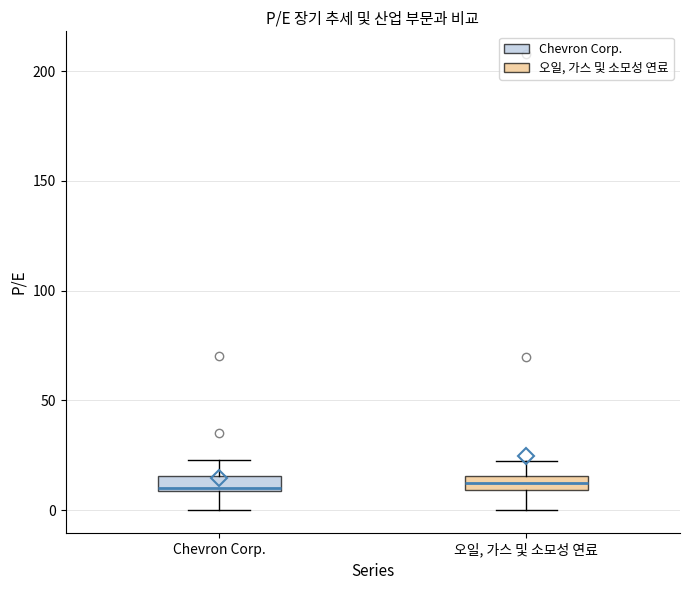

Where is the lower edge of the box for 오일, 가스 및 소모성 연료 on the y-axis? The values are not printed on the chart, so give them approximately, as read against the axis.

10